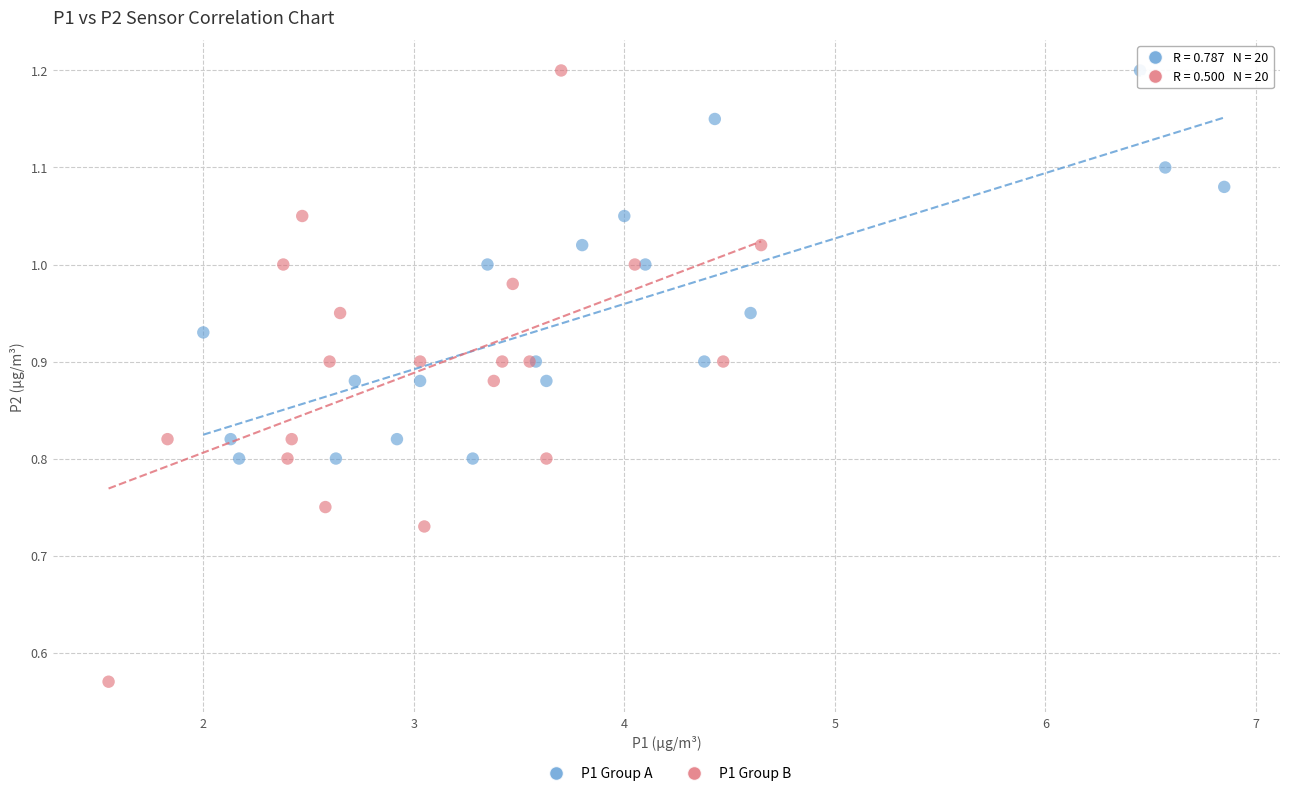

Which series reaches the minimum Y coordinate?

P1 Group B